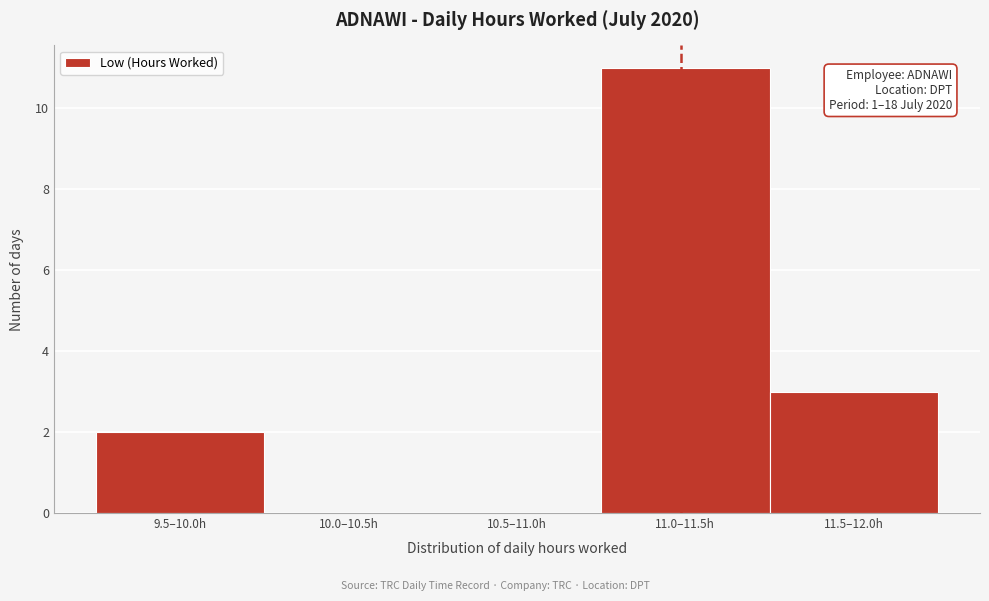

Reading left to right, transcribe all the data shown in this chart.

9.5–10.0h=2	10.0–10.5h=0	10.5–11.0h=0	11.0–11.5h=11	11.5–12.0h=3